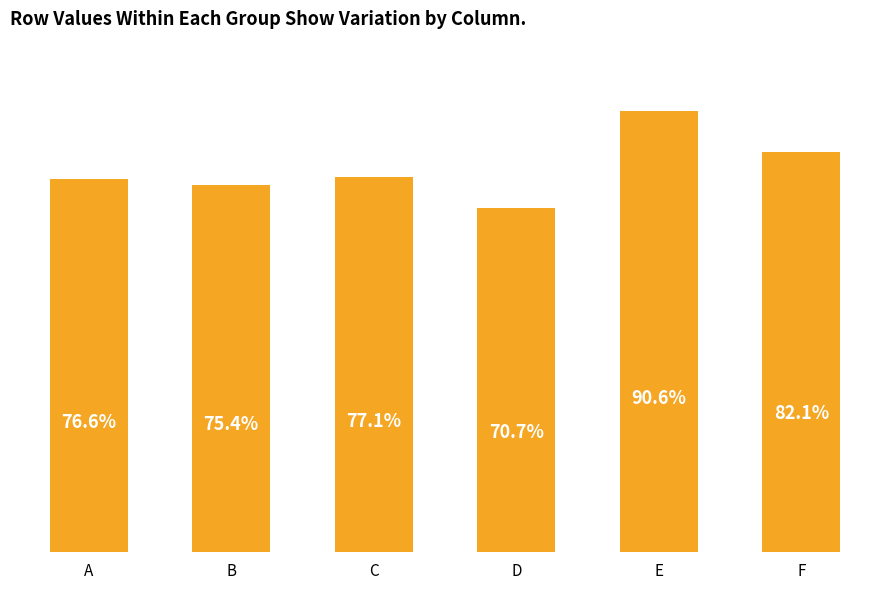

What is the smallest value displayed?

0.7